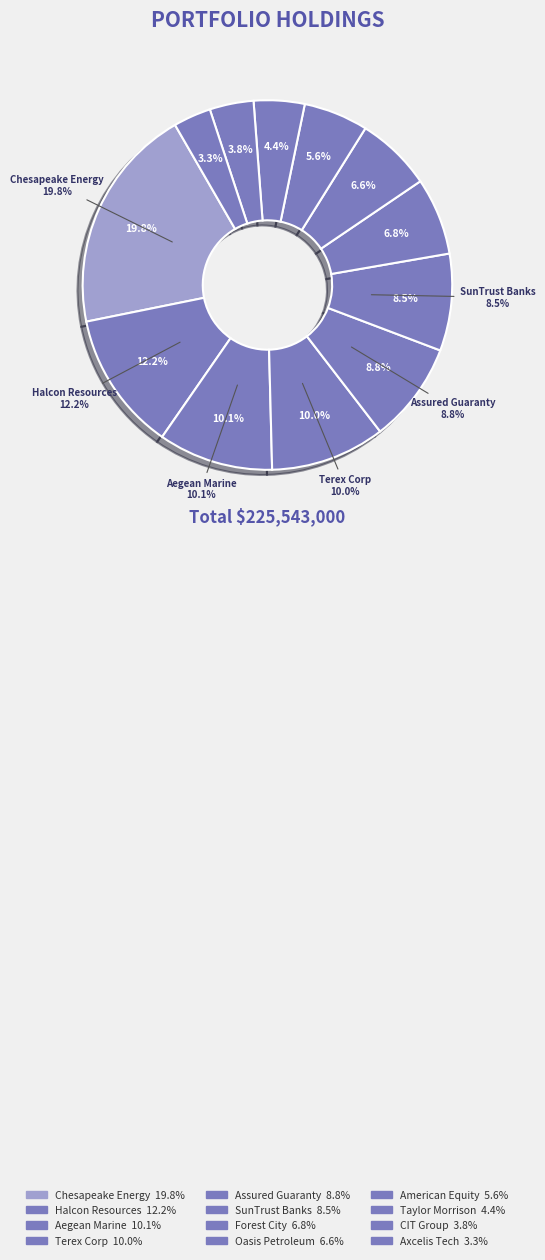

Do AGO and OASPQ together represent more than half of the pie?

No